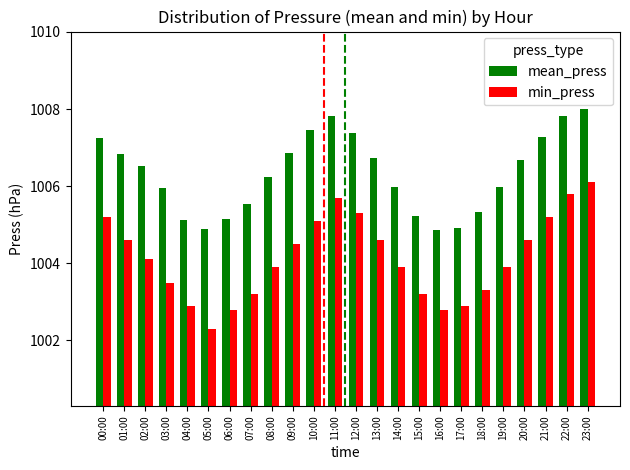

What is the minimum value shown in the chart?

1002.3